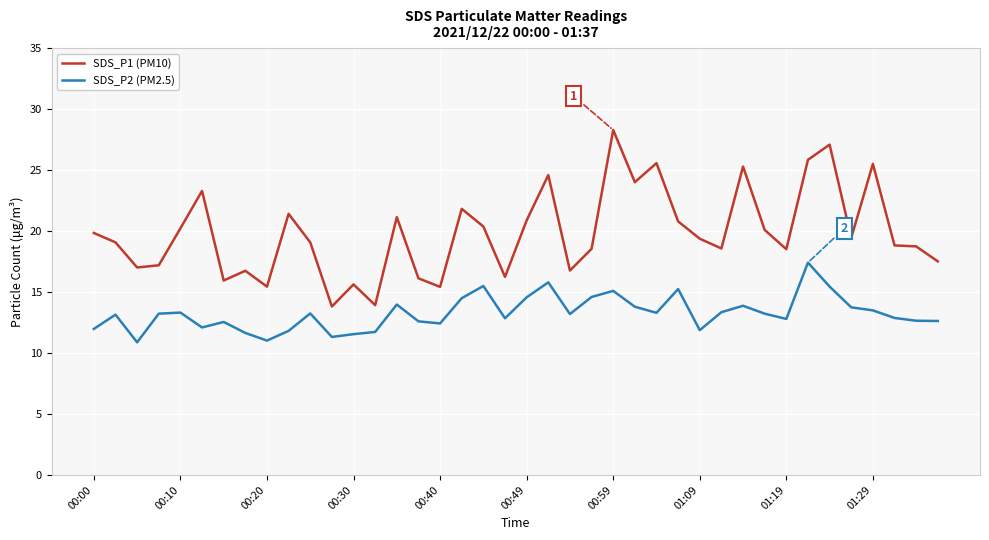

True or false: SDS_P1 (PM10) and SDS_P2 (PM2.5) cross at least once.

False